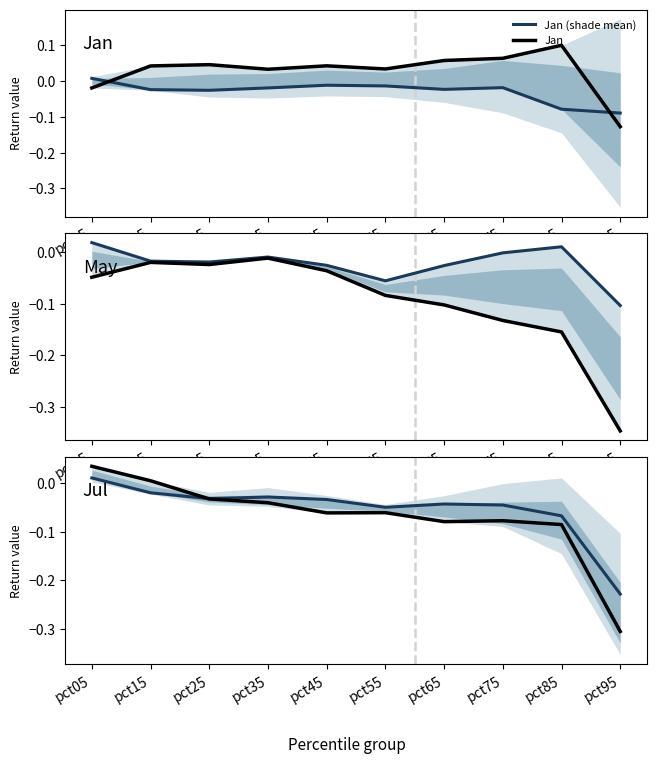

Does the chart have visible grid lines?

No